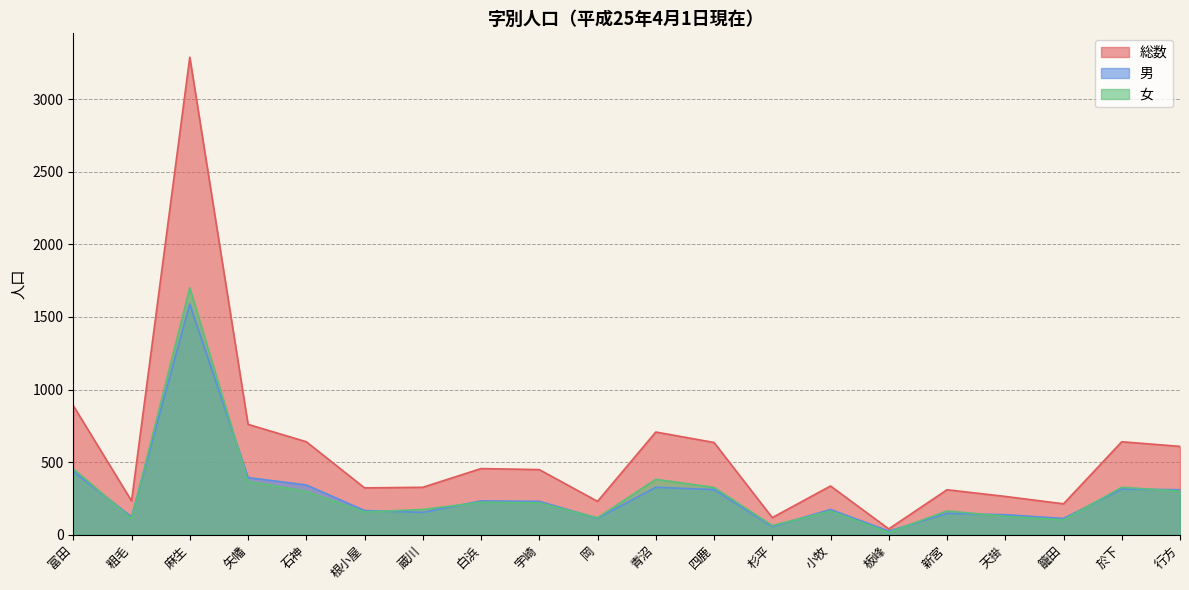

What position from the left is 矢幡?

4